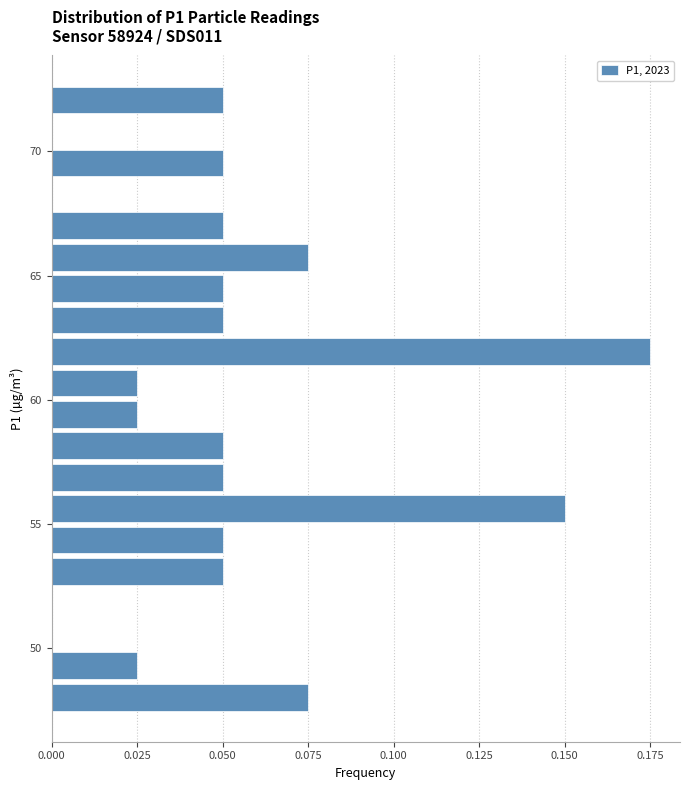

Around what value on the y-axis is the longest bar? Give the approximate position of its centre, as read against the axis.

62.0